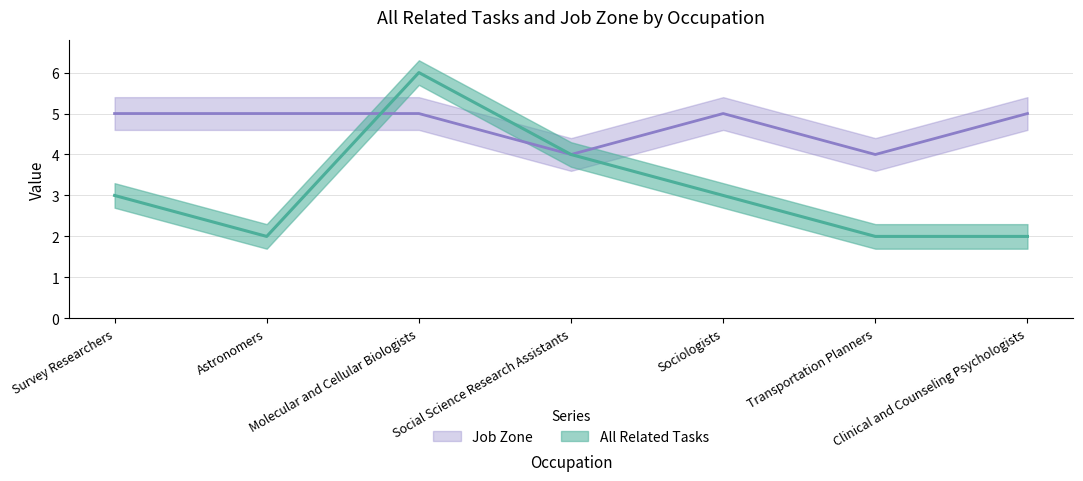

List the series in order of their peak value, lowest first.

Job Zone, All Related Tasks